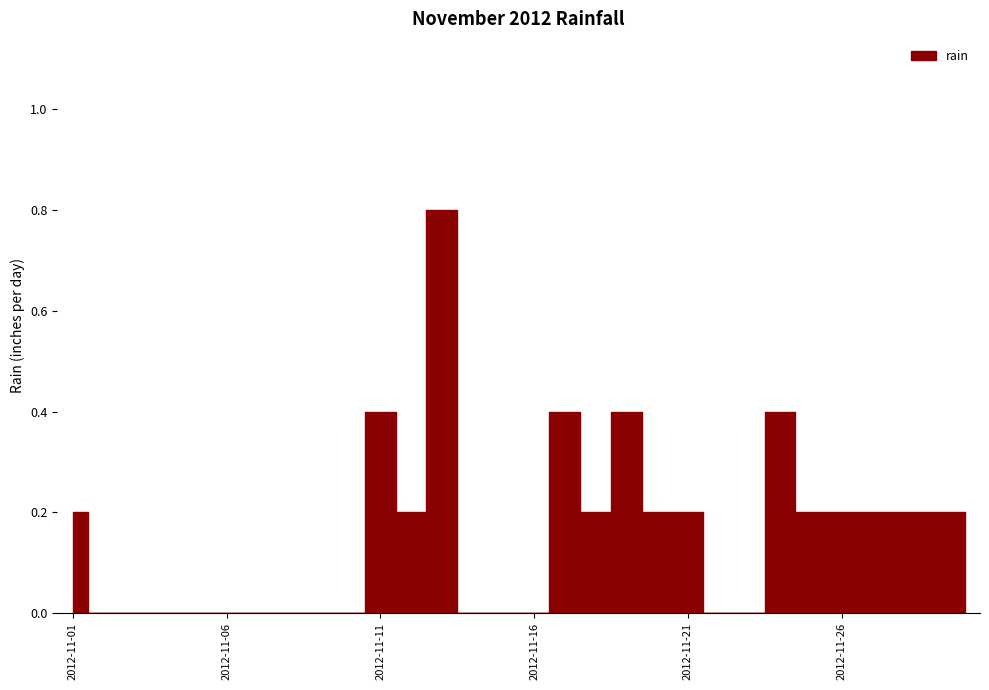

What is the sum of the values at 2012-11-16 and 2012-11-29?

0.2